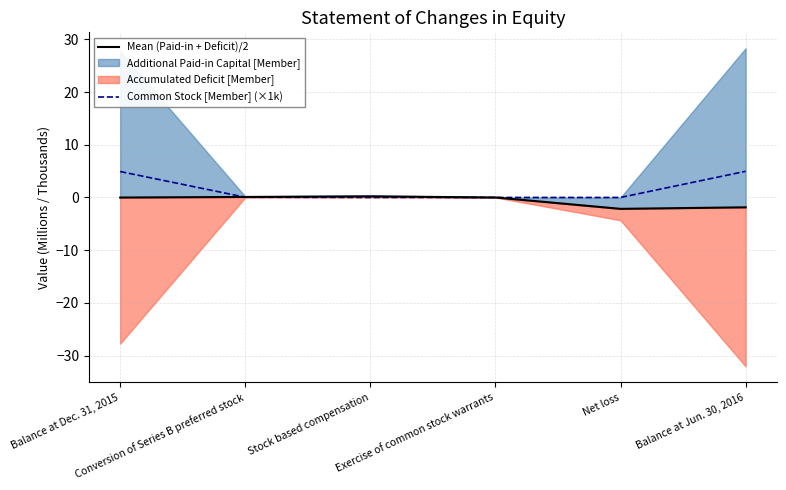

What is the label of the 5th point from the left?

Net loss